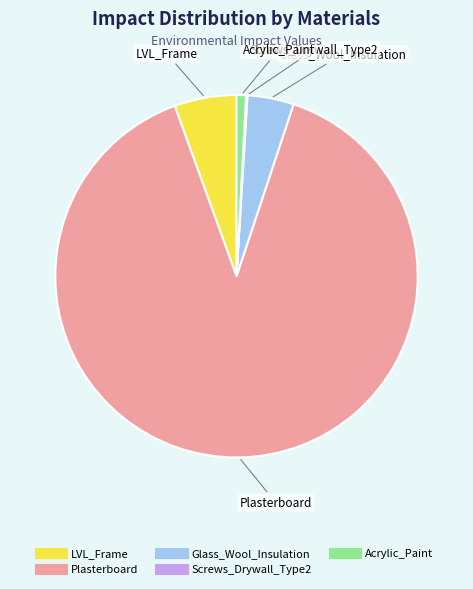

The Glass_Wool_Insulation slice represents 4% of the pie. True or false?

True